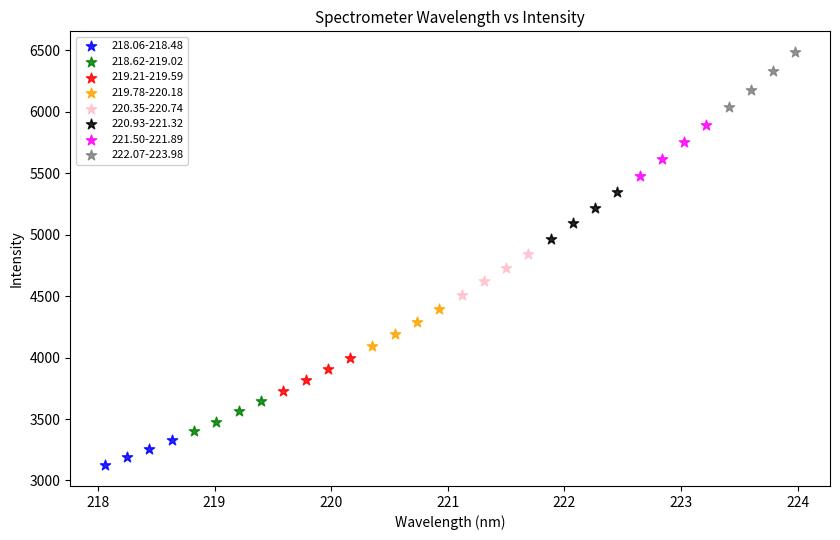

What are all the series names shown in the legend?

218.06-218.48, 218.62-219.02, 219.21-219.59, 219.78-220.18, 220.35-220.74, 220.93-221.32, 221.50-221.89, 222.07-223.98